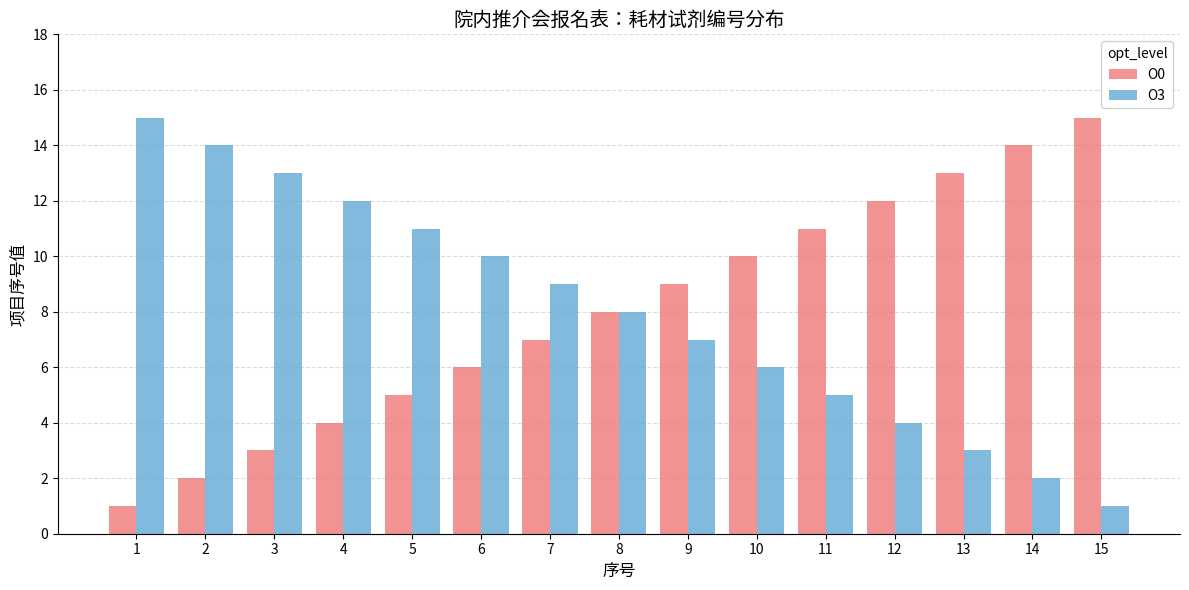

What is the difference between the maximum and minimum values in the O3 series?

14